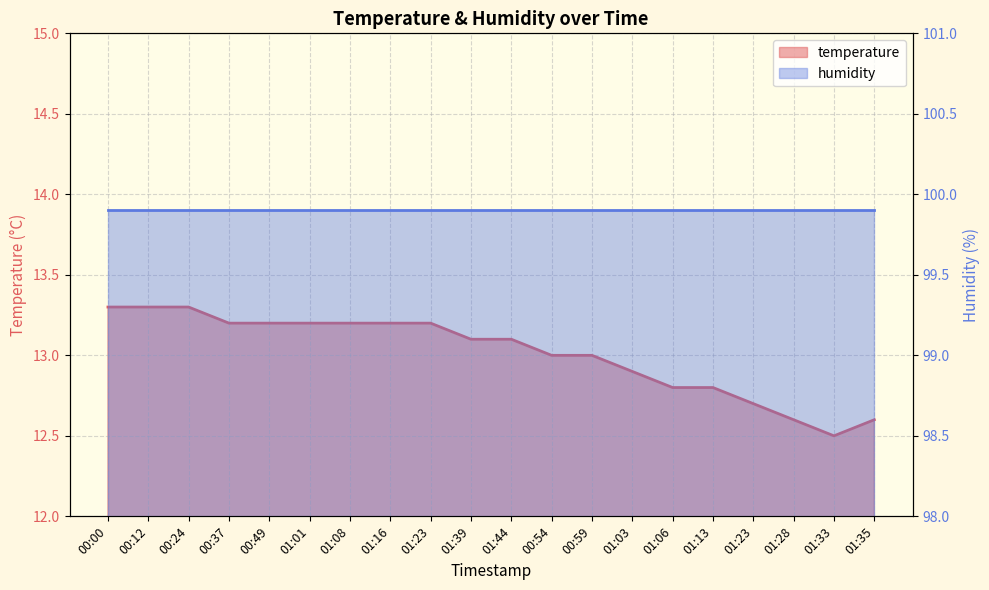

The value at 00:54 is 13.0. True or false?

True